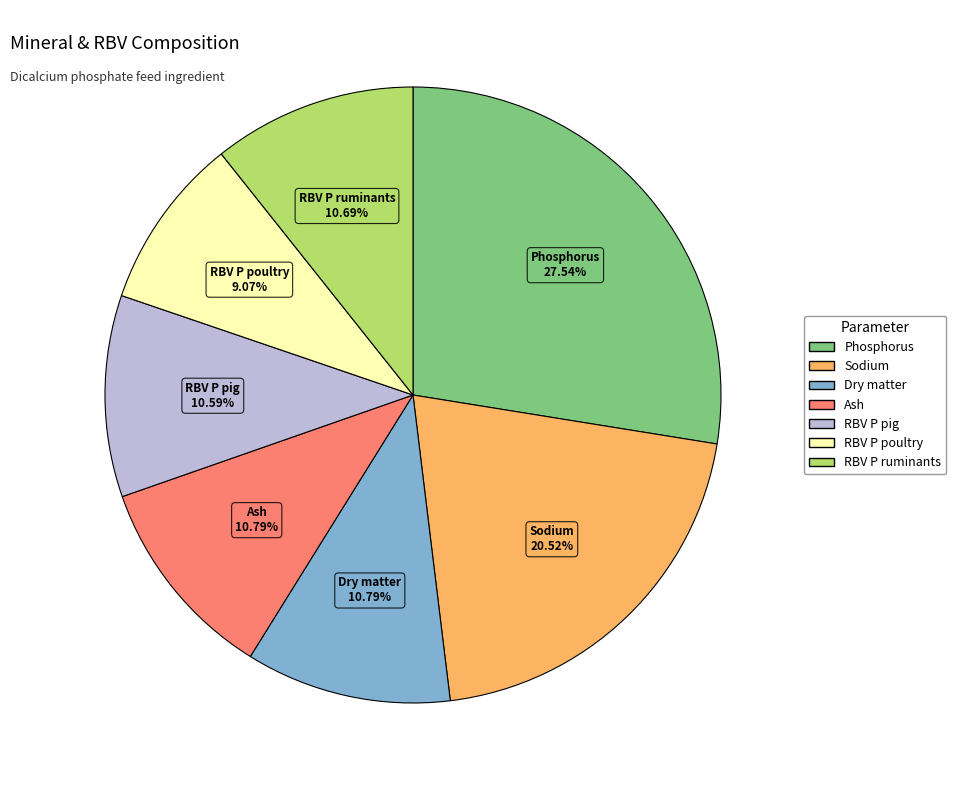

Which category has the biggest portion of the pie?

Phosphorus